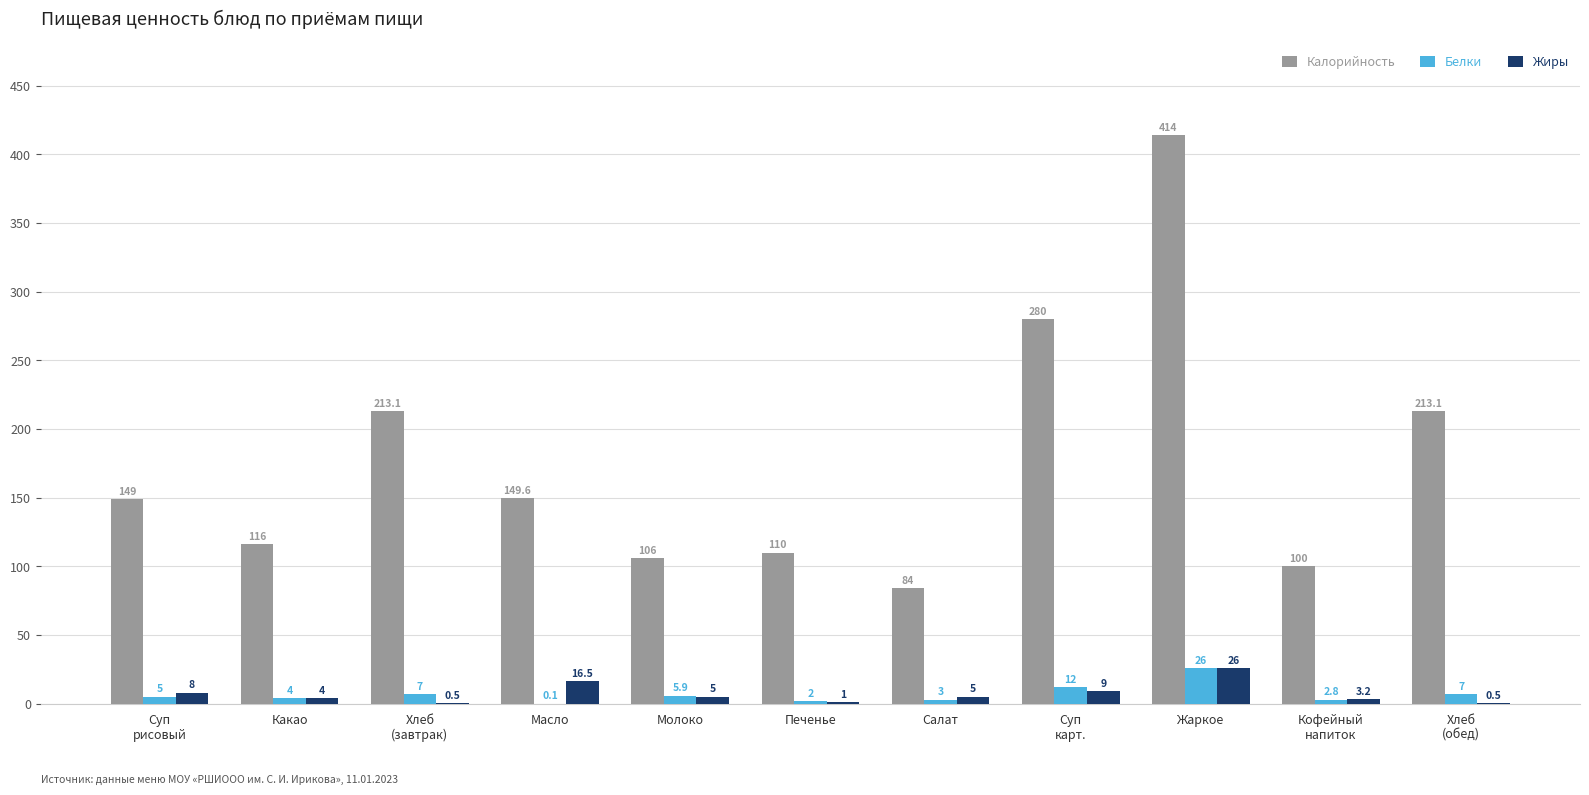

What is the average value of the Калорийность series?

175.9